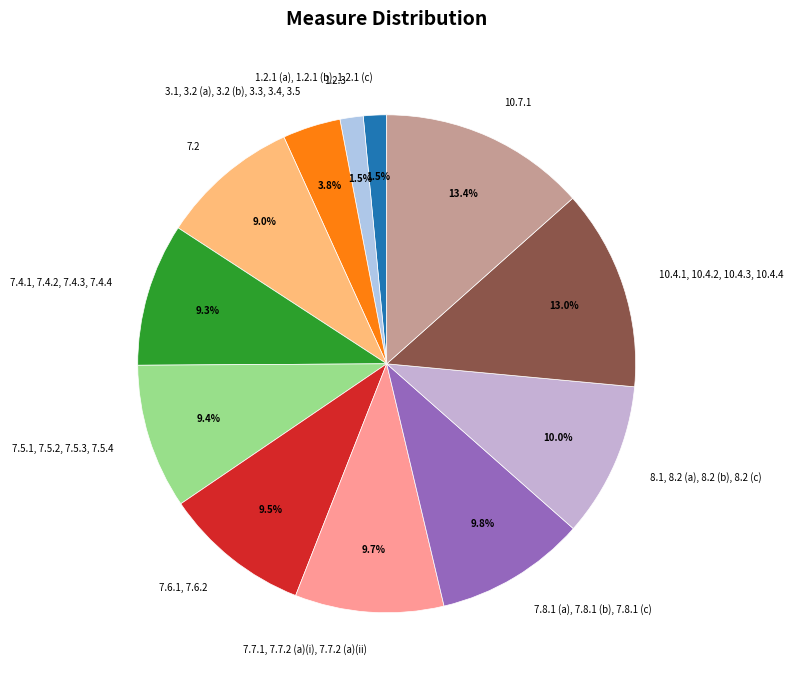

Between 3.1, 3.2 (a), 3.2 (b), 3.3, 3.4, 3.5 and 10.7.1, which is larger?

10.7.1